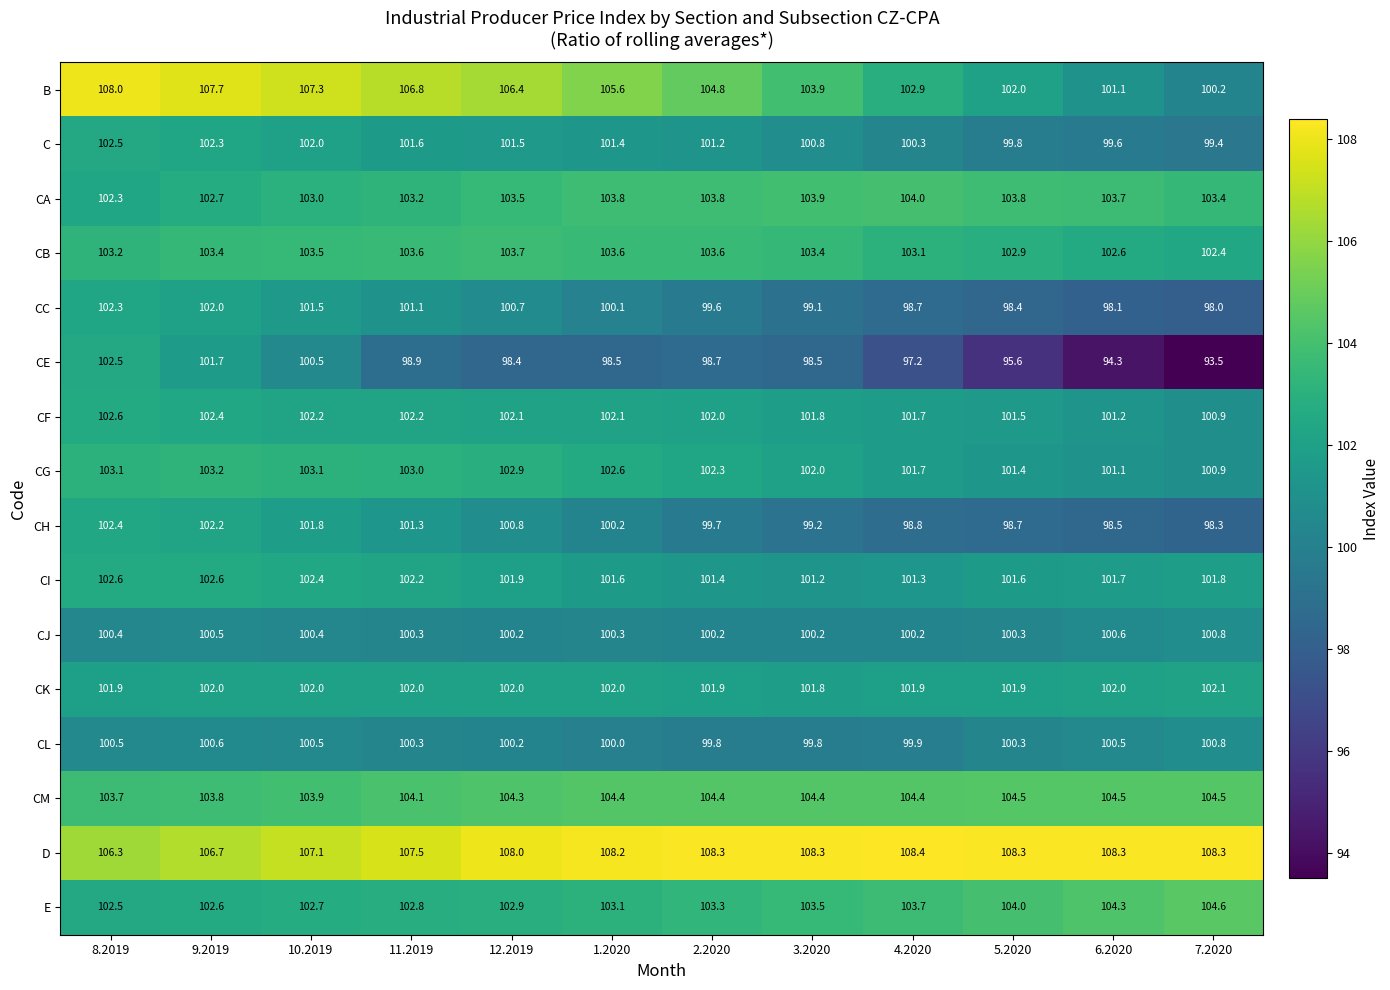

Where does the C series first go above 101?

8.2019